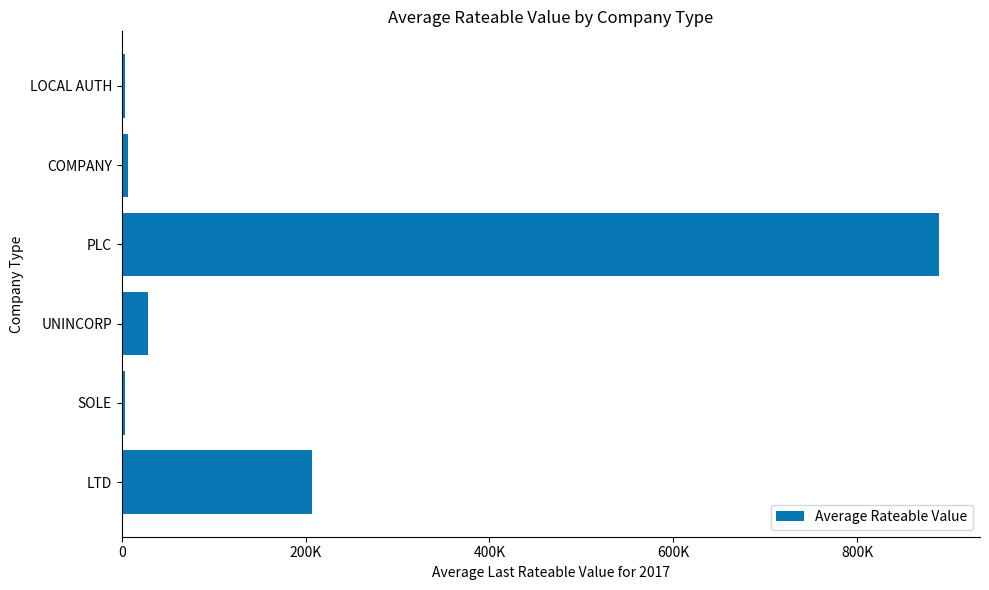

What is the sum of all values?

1138695